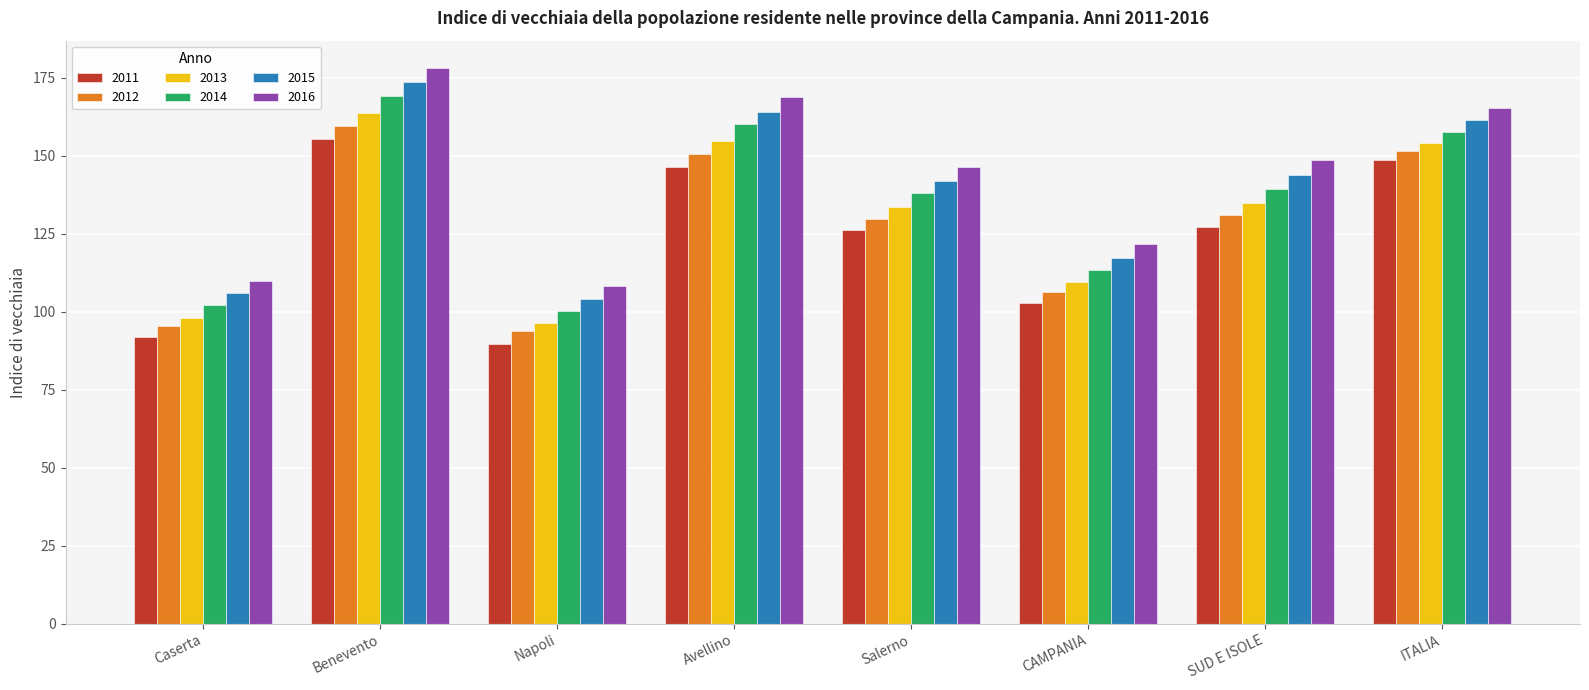

What is the label of the 3rd bar from the right?

CAMPANIA